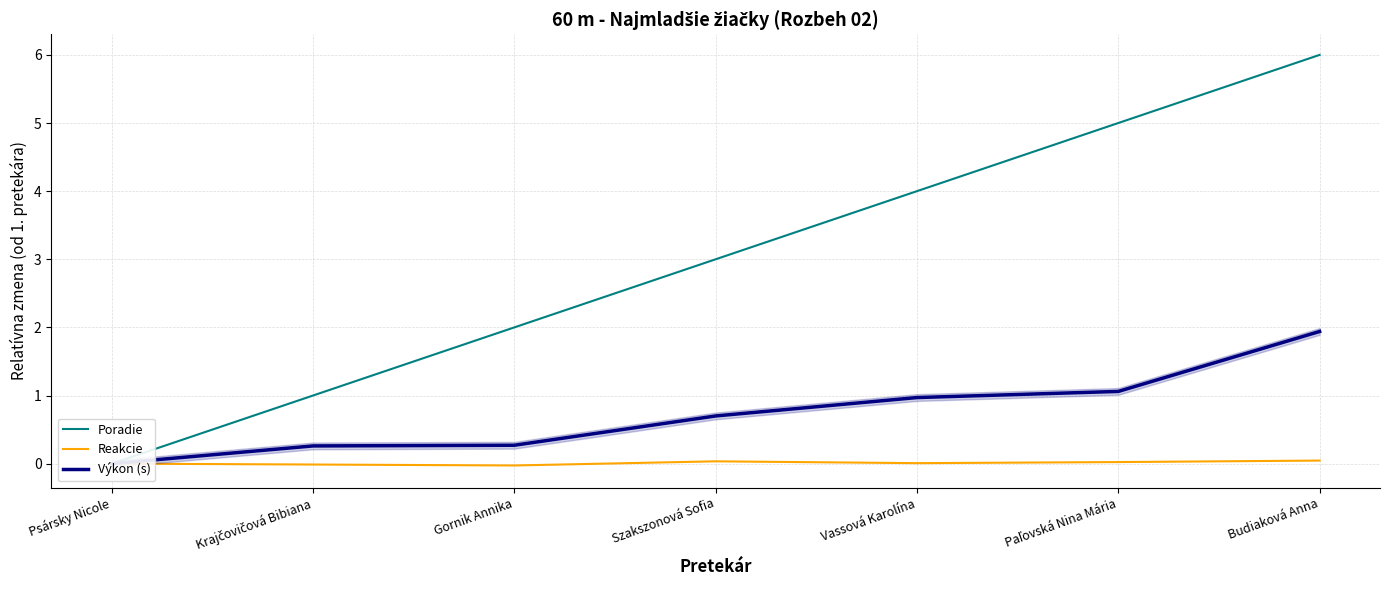

At which category is the sum across all series the highest?

Budiaková Anna